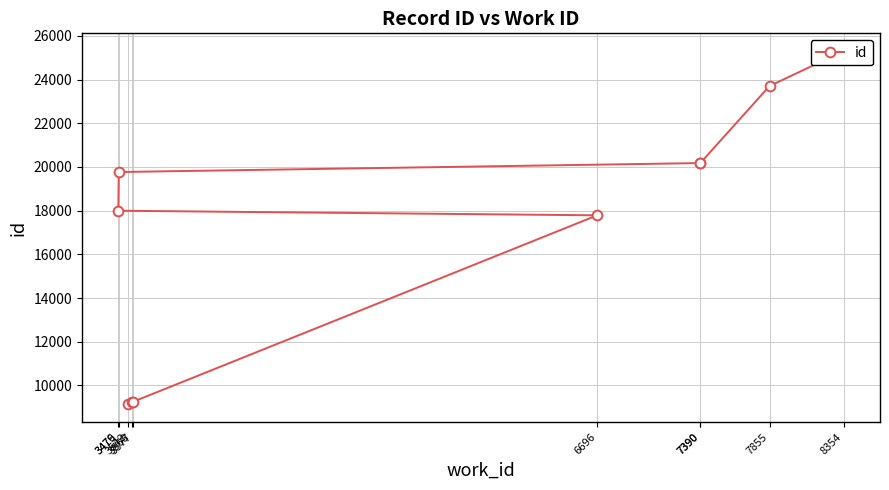

Does the chart have visible grid lines?

Yes